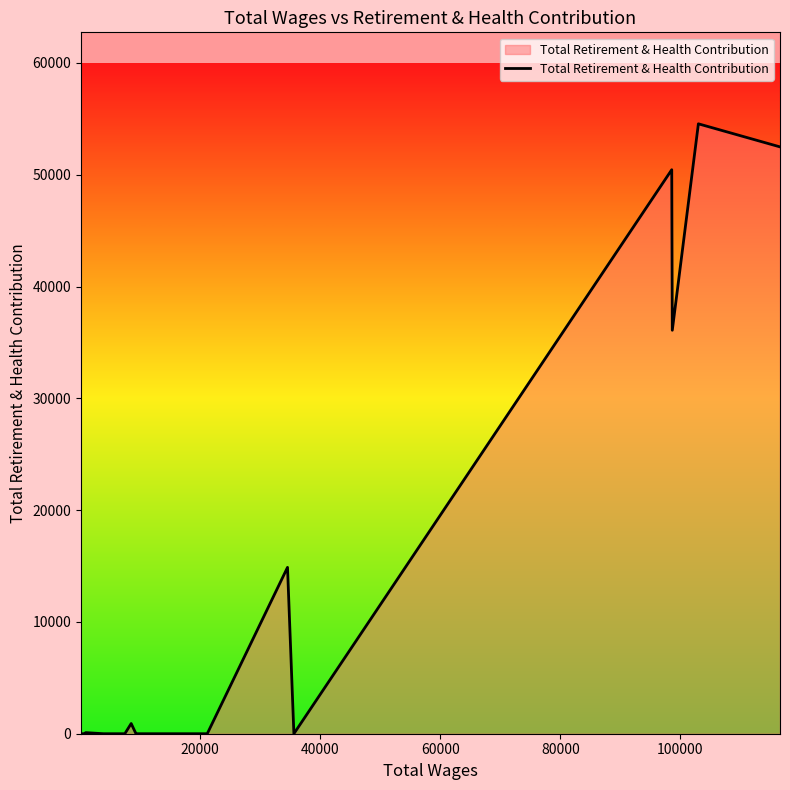

What is the greatest value displayed?

54554